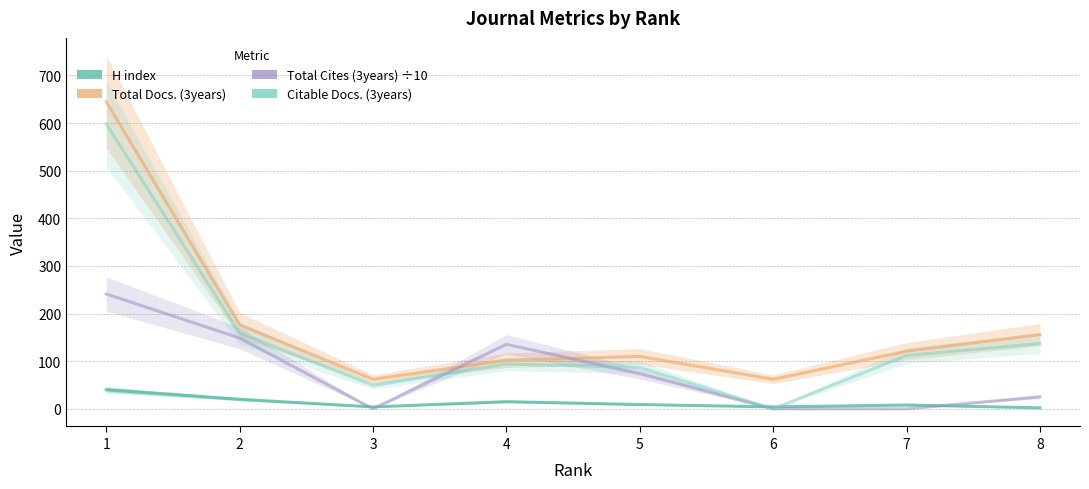

How many lines are shown in the chart?

4